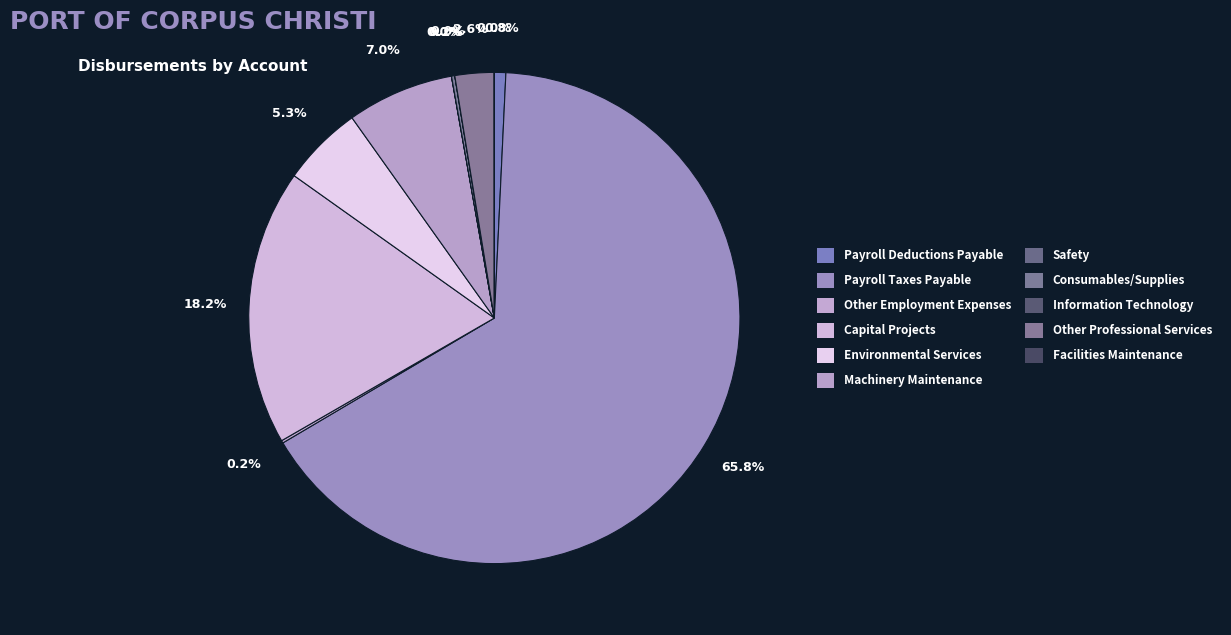

Which has a higher value, Payroll Taxes Payable or Facilities Maintenance?

Payroll Taxes Payable